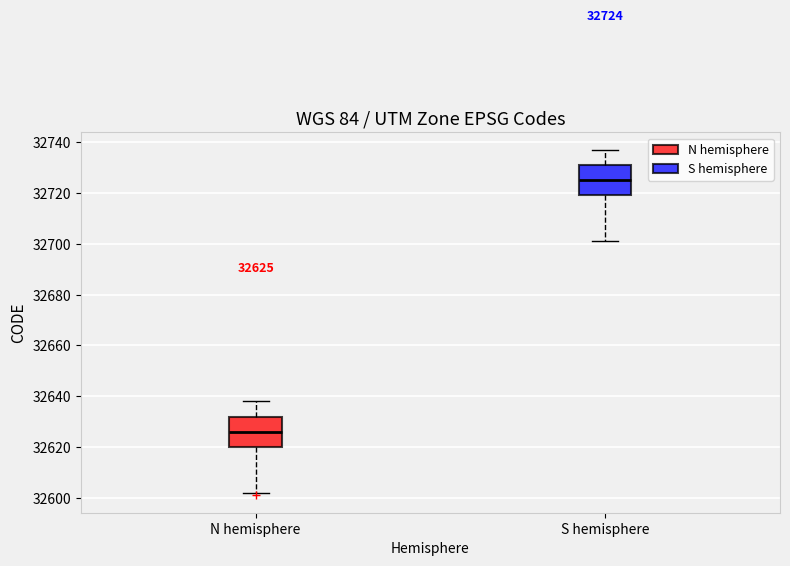

Which box has the lowest median line?

N hemisphere